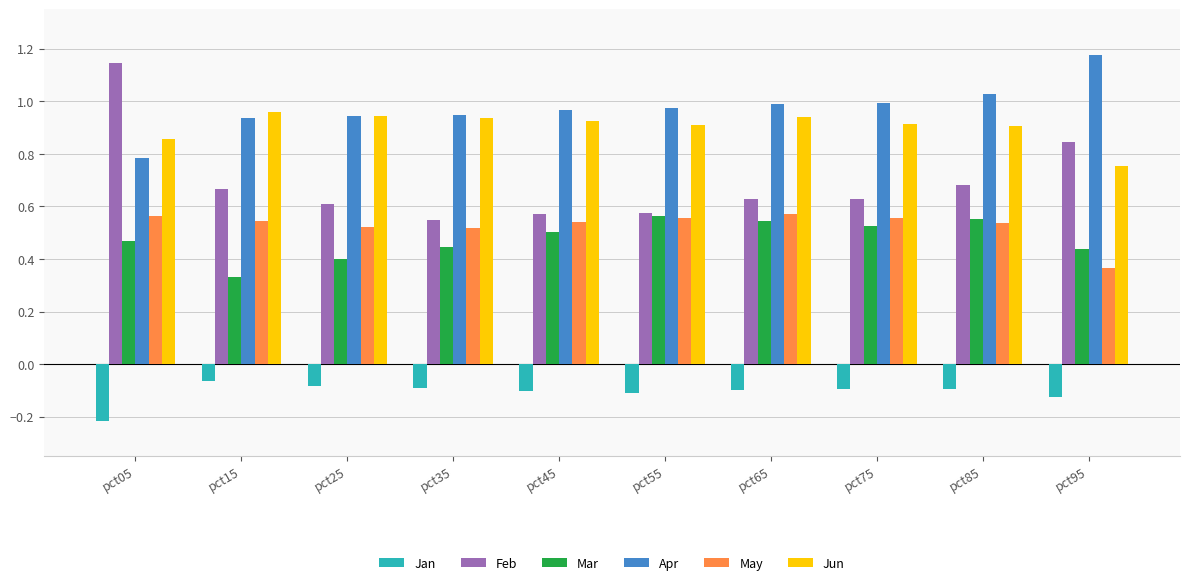

The value of May at pct05 is 0.6. True or false?

True